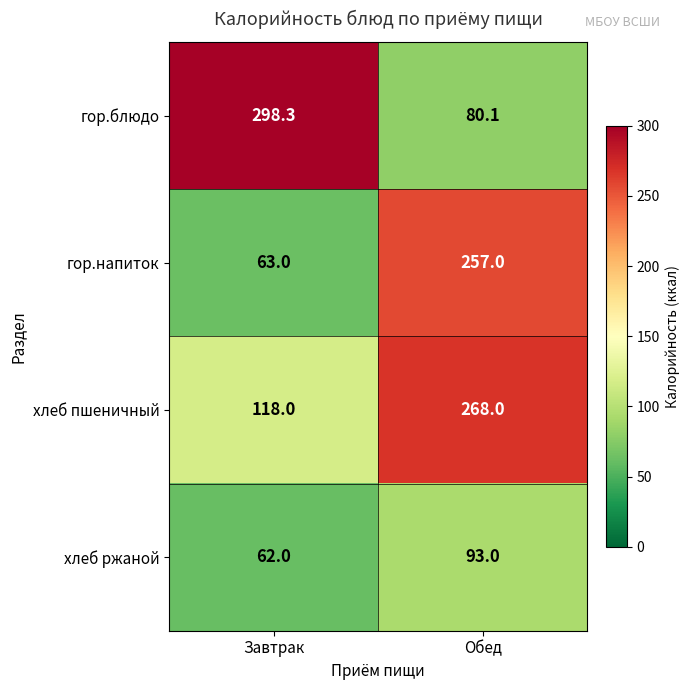

Reading right to left, what are all the values shown in this chart?

гор.блюдо: Обед=80.1	Завтрак=298.3
гор.напиток: Обед=257.0	Завтрак=63.0
хлеб пшеничный: Обед=268.0	Завтрак=118.0
хлеб ржаной: Обед=93.0	Завтрак=62.0